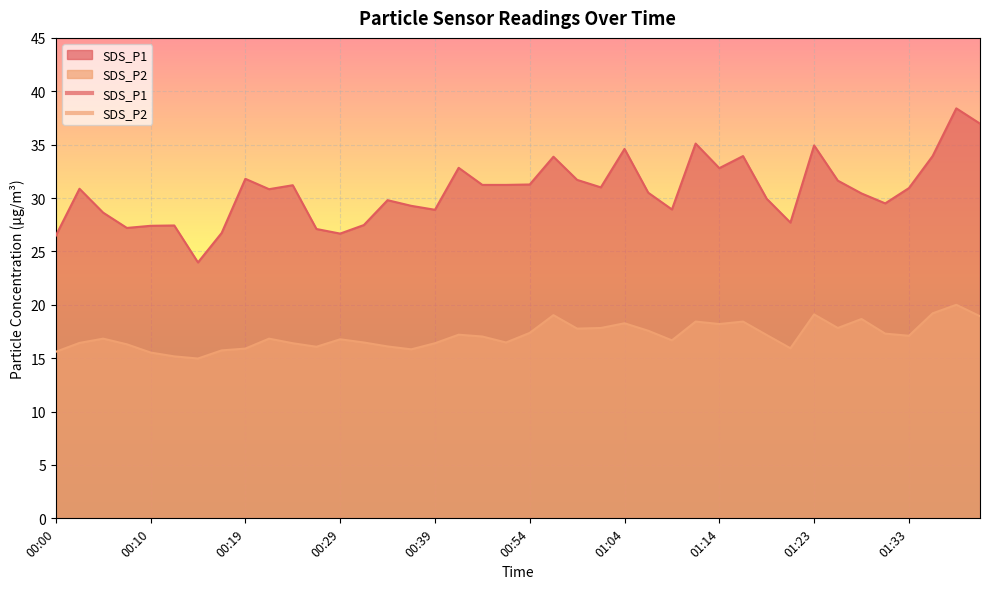

True or false: SDS_P1 and SDS_P2 cross at least once.

False